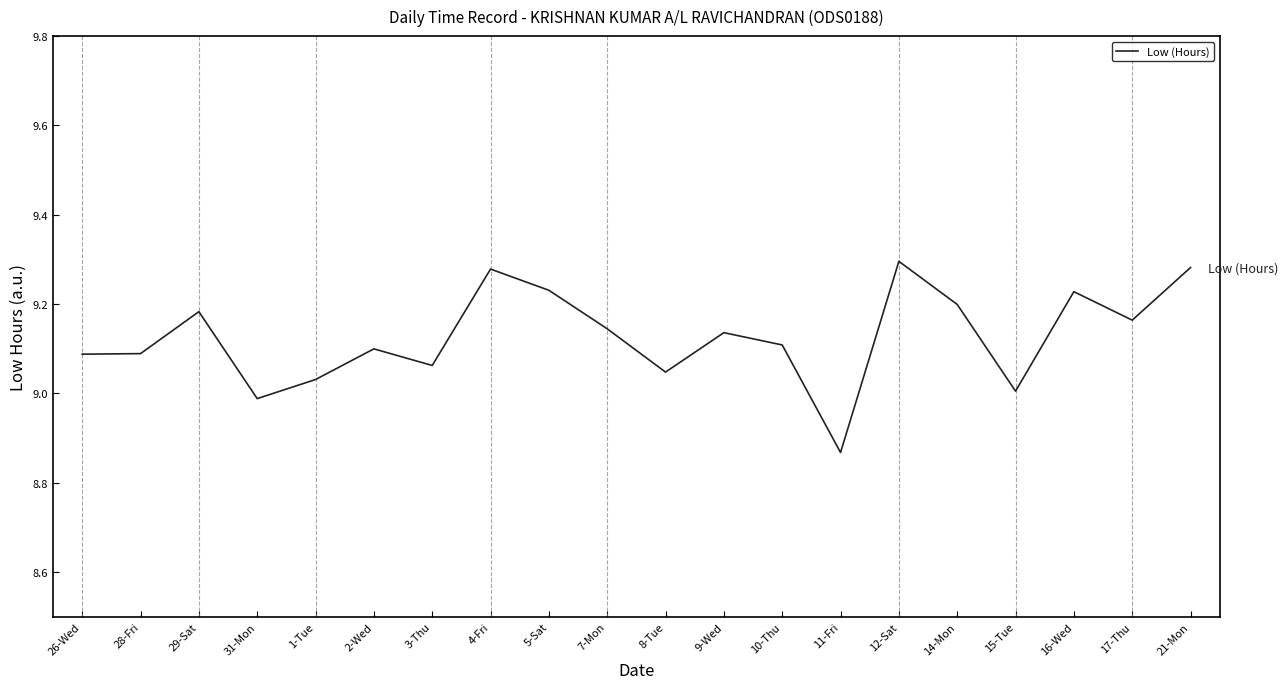

Which category has the lowest value across all series?

11-Fri